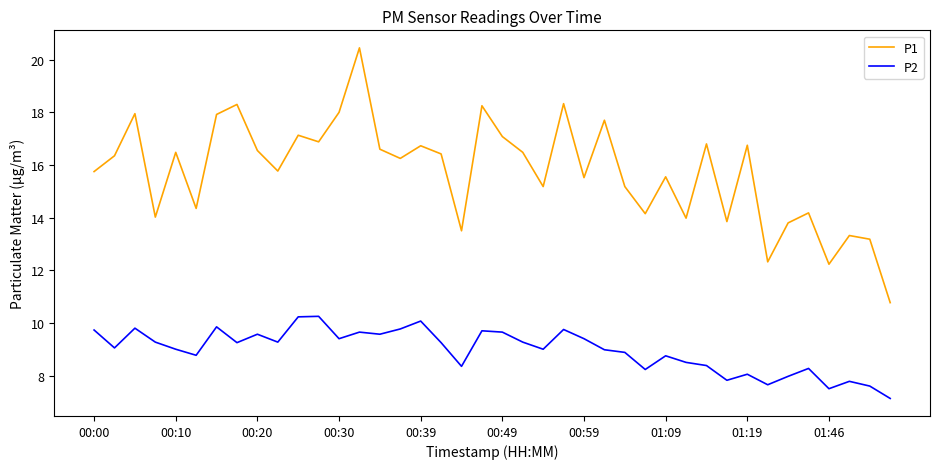

Rank the series by their maximum value, from lowest to highest.

P2, P1